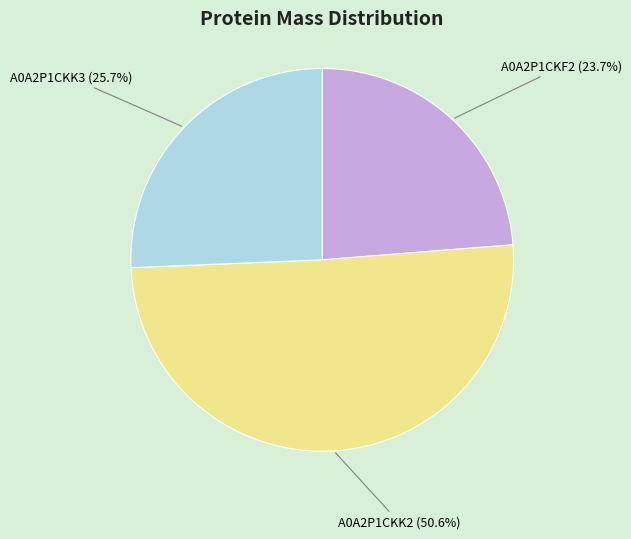

Is there any slice that represents more than half of the pie?

Yes